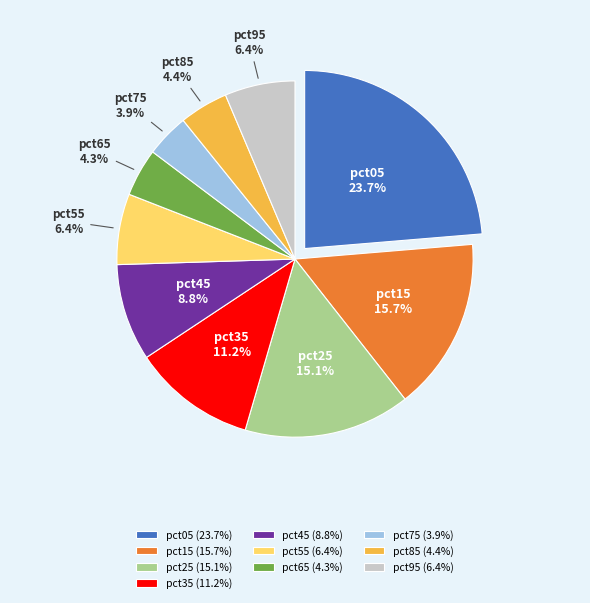

What is the total percentage of pct35 and pct65?

15.5%